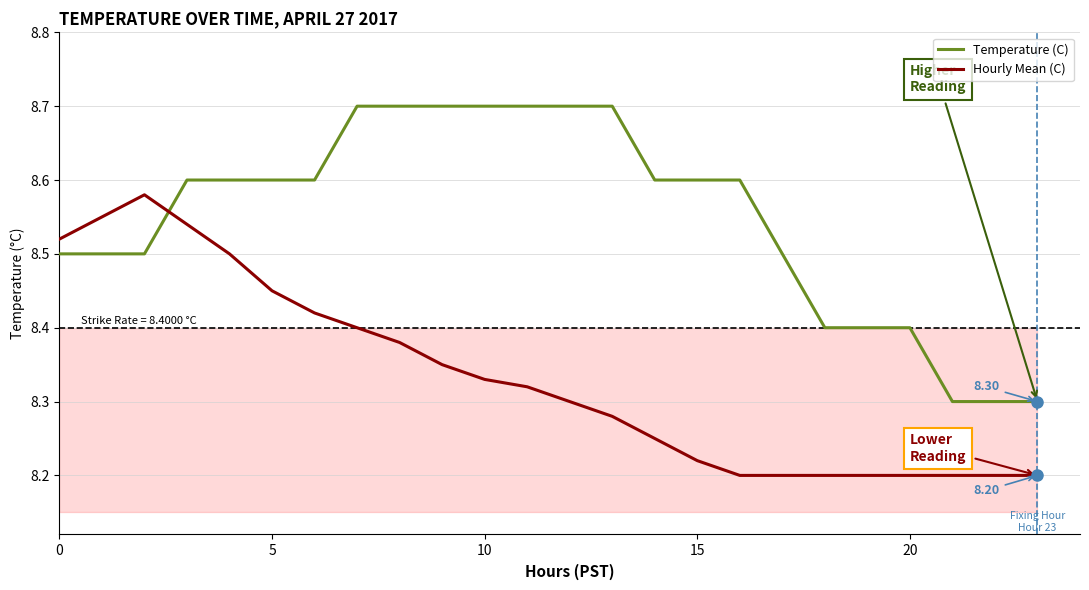

Which series has the largest range (max minus min)?

Temperature (C)